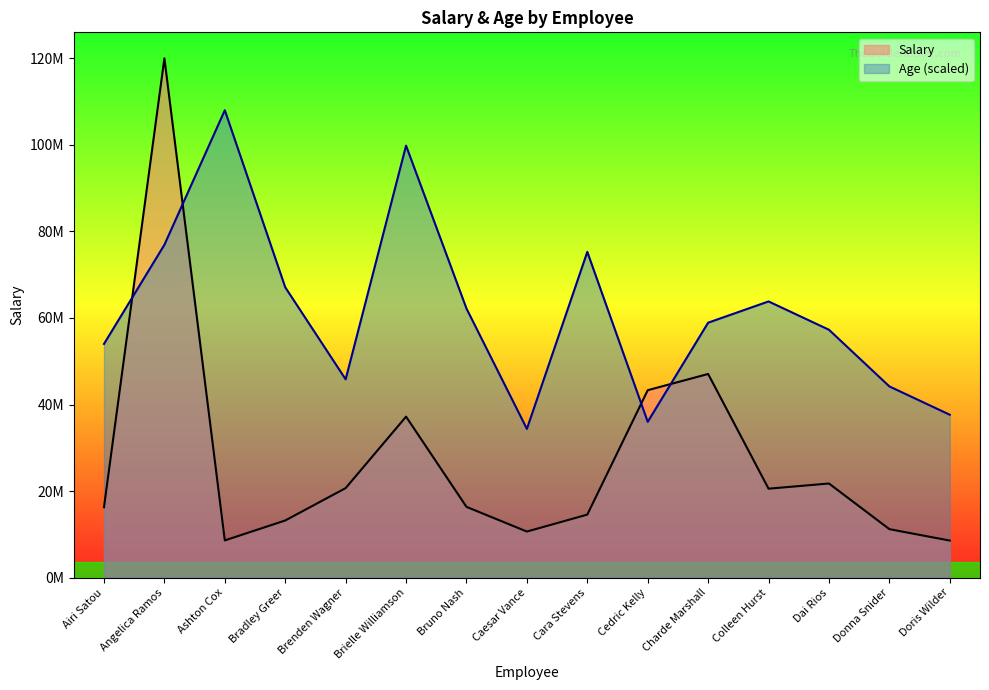

What is the total value across all series at Cara Stevens?

89832727.3